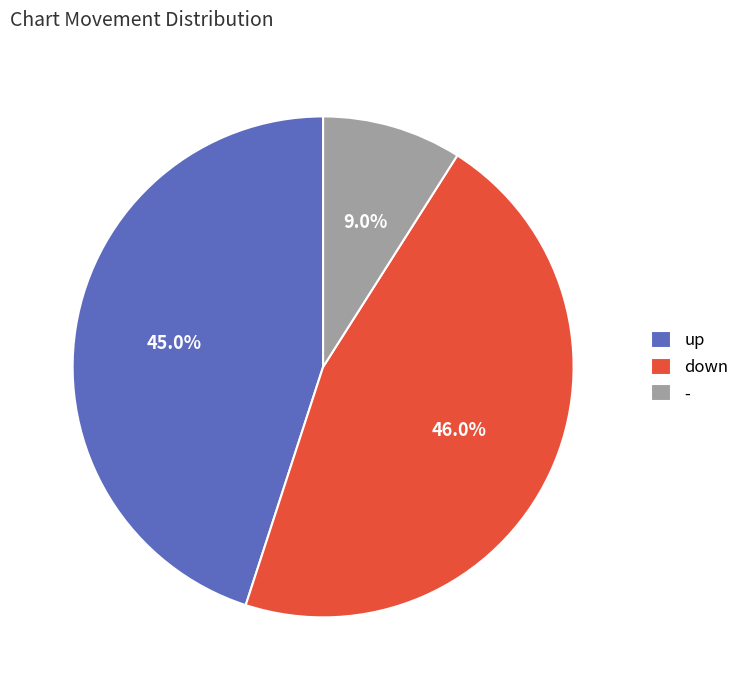

How many slices are in this pie chart?

3